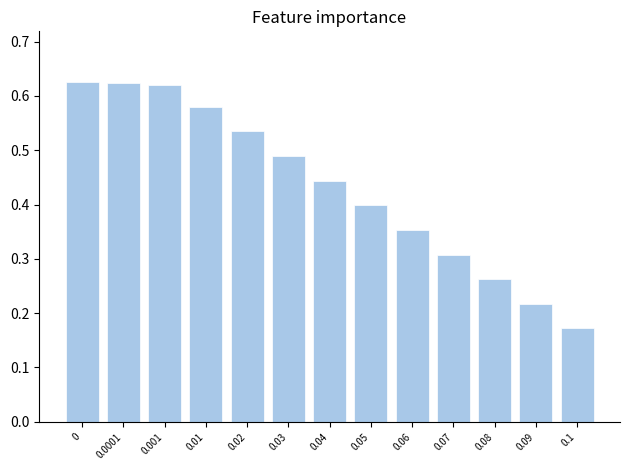

At which category does the chart reach its minimum across all series?

0.1